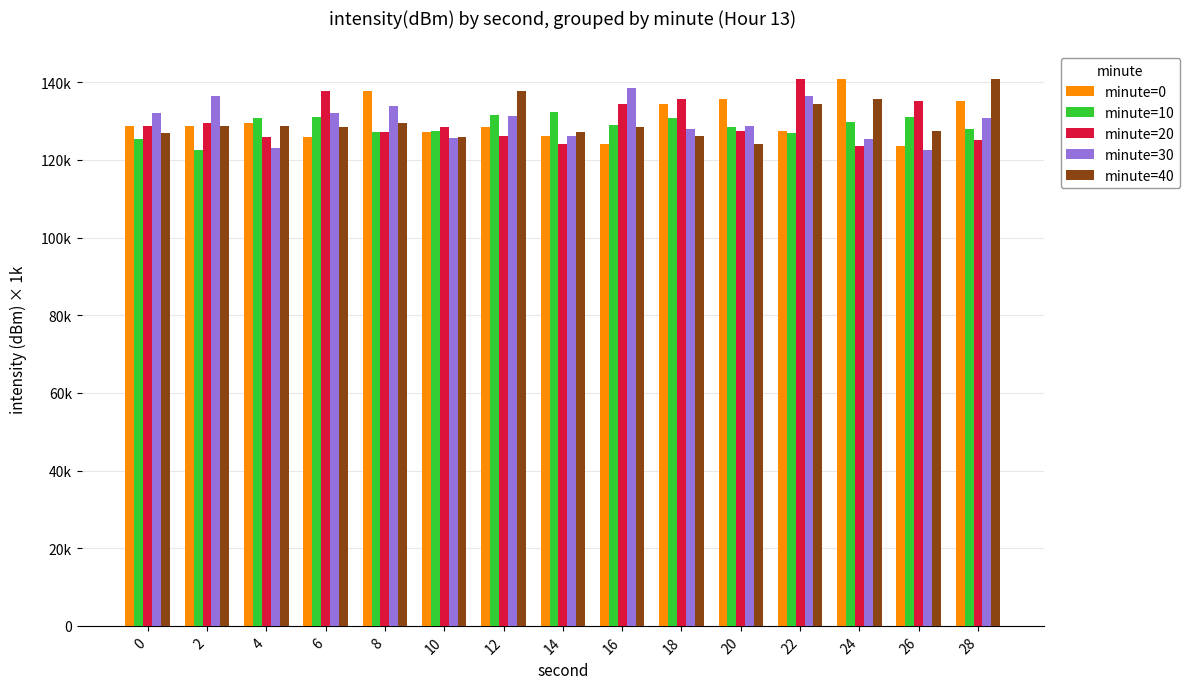

Reading left to right, list all the values displayed in this chart.

minute=0: 0=128730.0	2=128730.0	4=129490.0	6=126010.0	8=137680.0	10=127200.0	12=128570.0	14=126050.0	16=124160.0	18=134430.0	20=135620.0	22=127470.0	24=140870.0	26=123520.0	28=135270.0
minute=10: 0=125300.0	2=122440.0	4=130780.0	6=131040.0	8=127220.0	10=127540.0	12=131630.0	14=132300.0	16=128980.0	18=130730.0	20=128450.0	22=126970.0	24=129730.0	26=131100.0	28=127880.0
minute=20: 0=128730.0	2=129490.0	4=126010.0	6=137680.0	8=127200.0	10=128570.0	12=126050.0	14=124160.0	16=134430.0	18=135620.0	20=127470.0	22=140870.0	24=123520.0	26=135270.0	28=125180.0
minute=30: 0=132120.0	2=136410.0	4=123110.0	6=132070.0	8=133760.0	10=125670.0	12=131170.0	14=126050.0	16=138550.0	18=127880.0	20=128780.0	22=136490.0	24=125300.0	26=122440.0	28=130780.0
minute=40: 0=126970.0	2=128730.0	4=128730.0	6=128450.0	8=129490.0	10=126010.0	12=137680.0	14=127200.0	16=128570.0	18=126050.0	20=124160.0	22=134430.0	24=135620.0	26=127470.0	28=140870.0